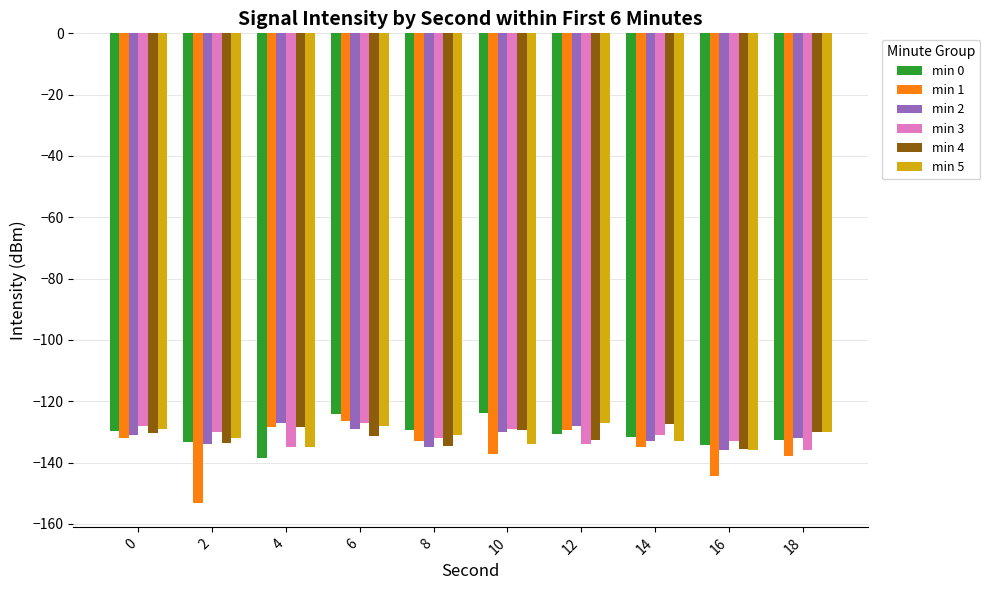

How many data points does each series have?

10